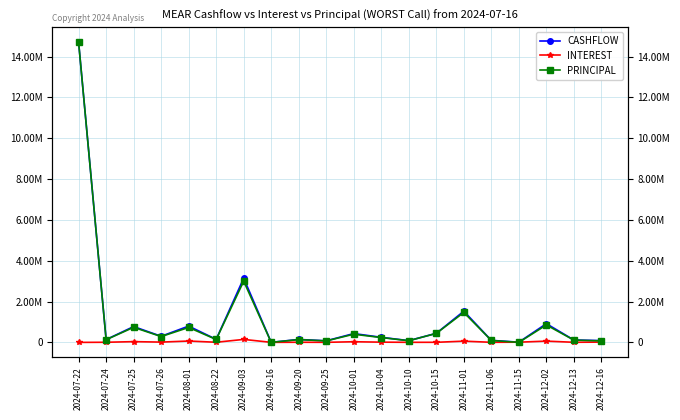

What are all the series names shown in the legend?

CASHFLOW, INTEREST, PRINCIPAL